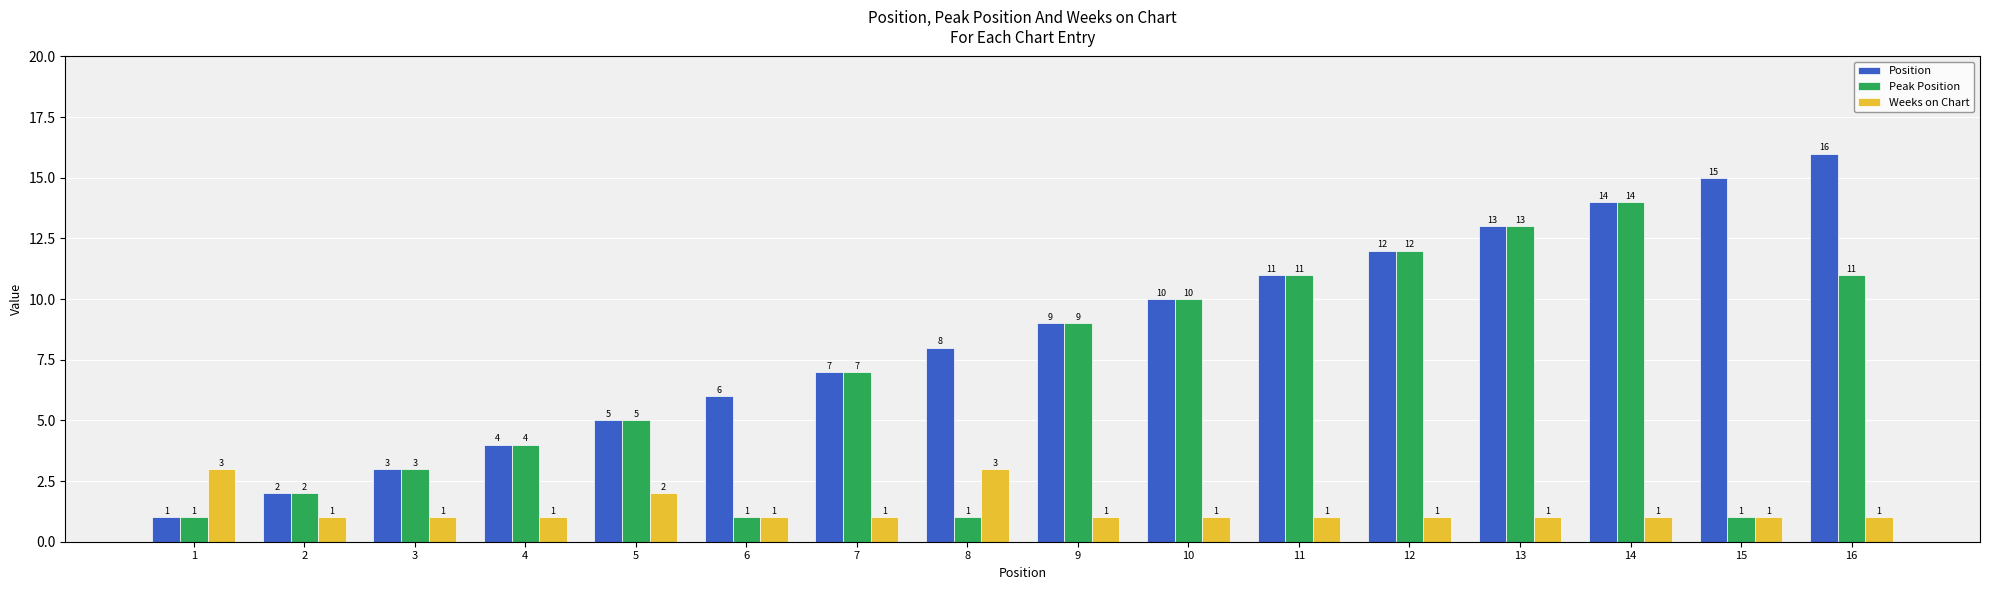

Reading left to right, extract all data points from this chart.

Position: 1	2	3	4	5	6	7	8	9	10	11	12	13	14	15	16
Peak Position: 1	2	3	4	5	1	7	1	9	10	11	12	13	14	1	11
Weeks on Chart: 3	1	1	1	2	1	1	3	1	1	1	1	1	1	1	1